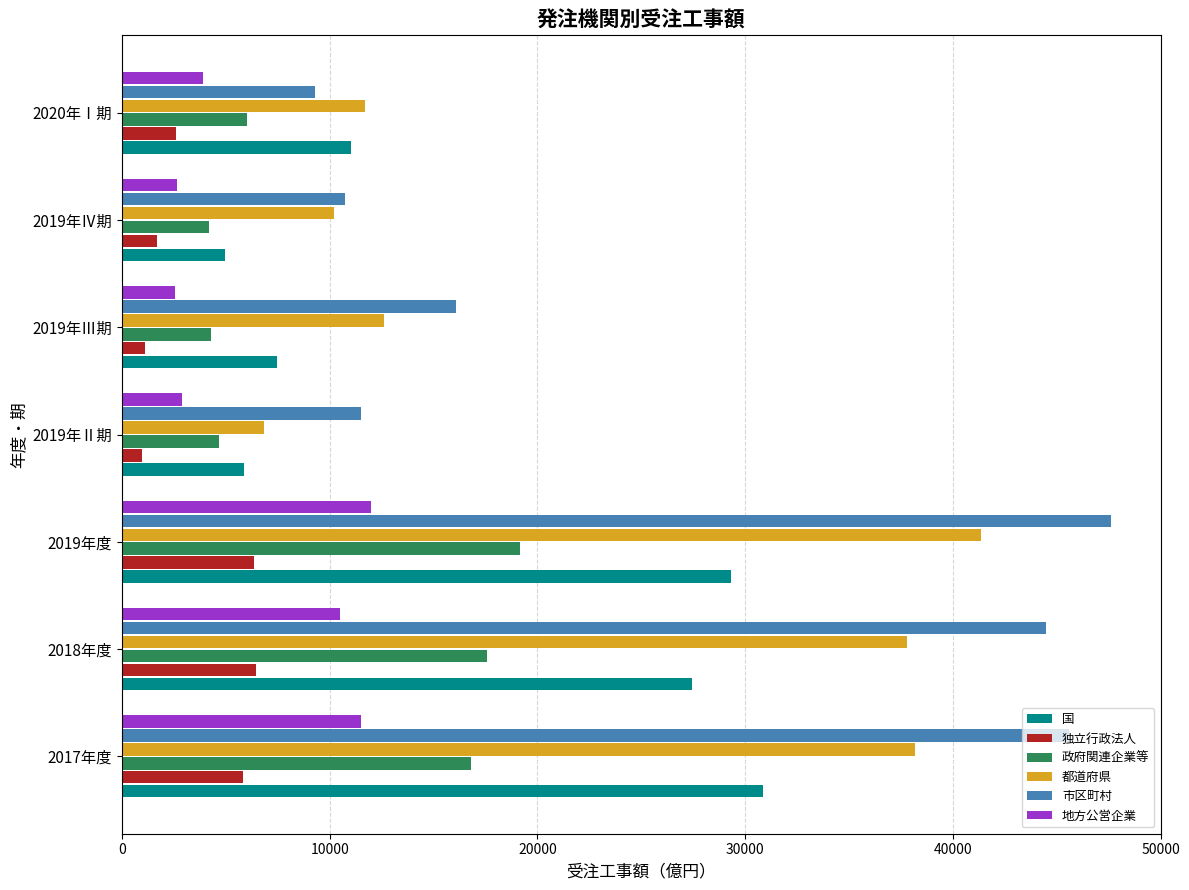

What is the spread (max minus min) of values at 2019年Ⅲ期?

14982.5